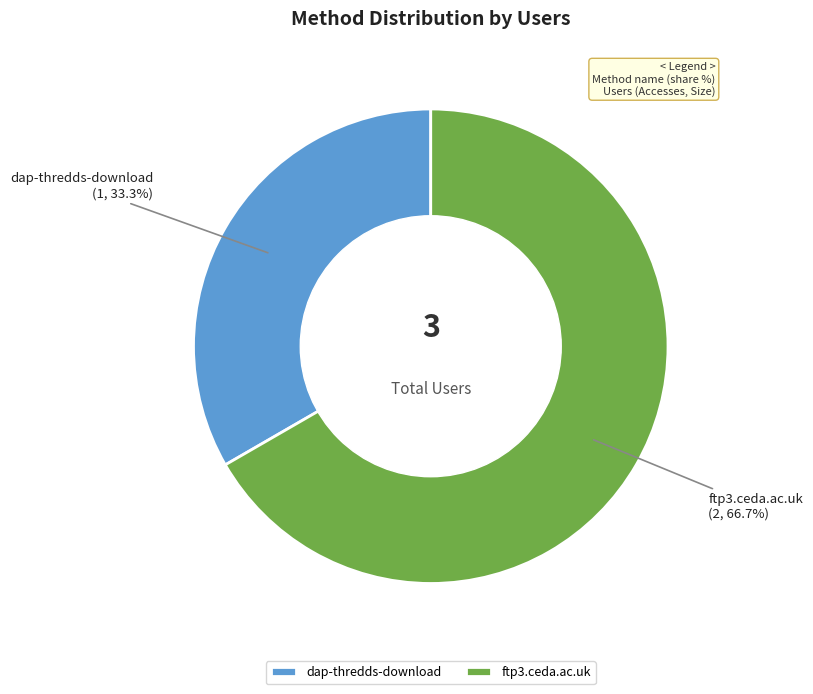

To the nearest percent, what portion does dap-thredds-download represent?

33%